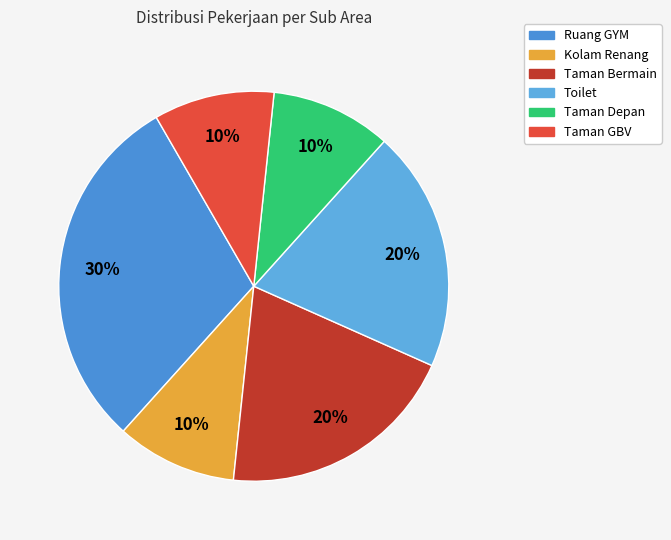

Count the number of slices in the pie.

6